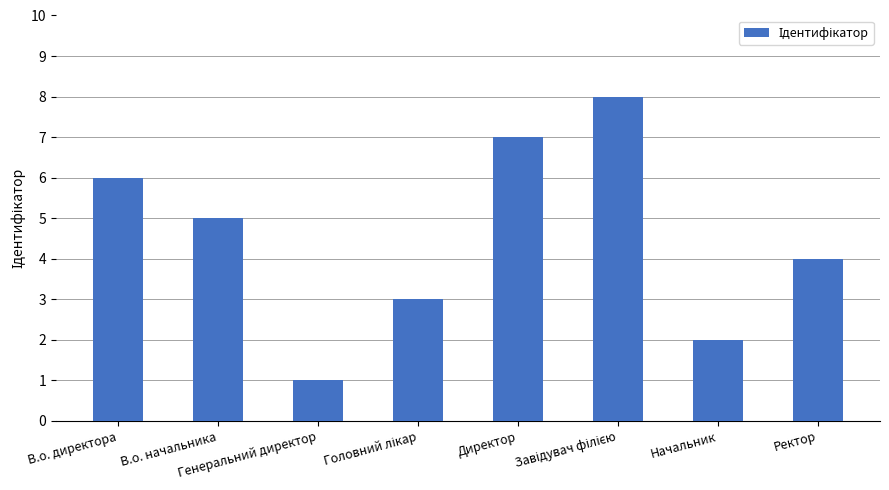

What is the greatest value displayed?

8